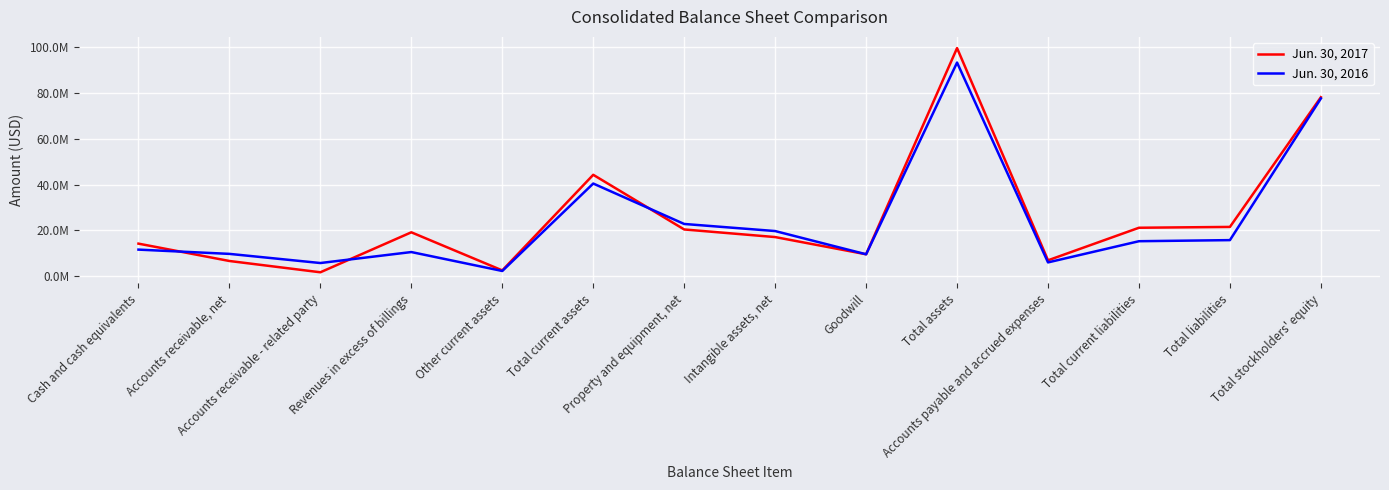

What are all the series names shown in the legend?

Jun. 30, 2017, Jun. 30, 2016